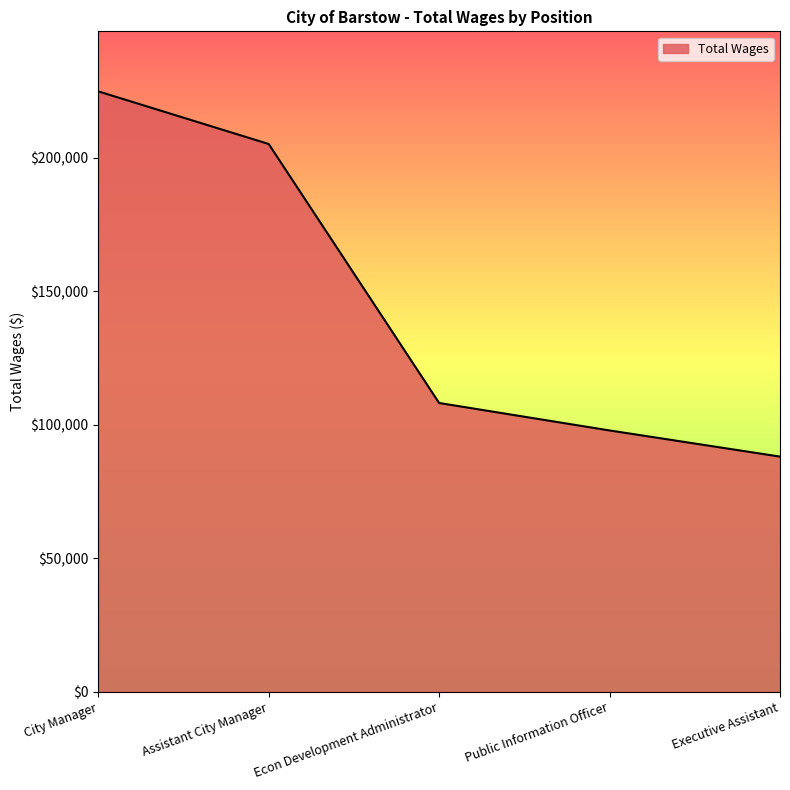

List the labels in order of value, smallest first.

Executive Assistant, Public Information Officer, Econ Development Administrator, Assistant City Manager, City Manager